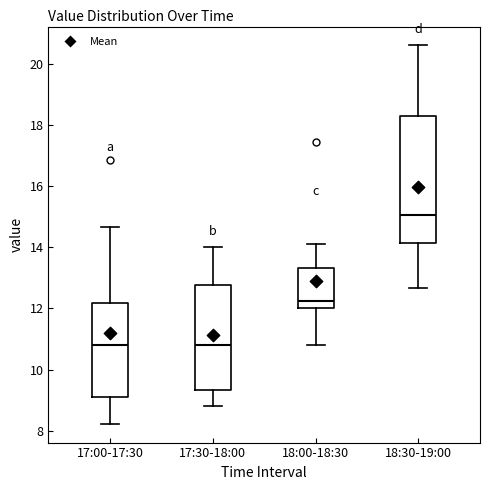

Reading left to right, transcribe this box plot: for each box, give where its median line is, the range the box spans, and where its two whiskers end, as read against the y-axis. The values are not printed on the chart, so give them approximately, as read against the axis.

17:00-17:30: median 10.8, box 9.2 to 12.2, whiskers 8.2 to 14.6
17:30-18:00: median 10.8, box 9.4 to 12.8, whiskers 8.8 to 14.0
18:00-18:30: median 12.2, box 12.0 to 13.4, whiskers 10.8 to 14.2
18:30-19:00: median 15.0, box 14.2 to 18.4, whiskers 12.6 to 20.6